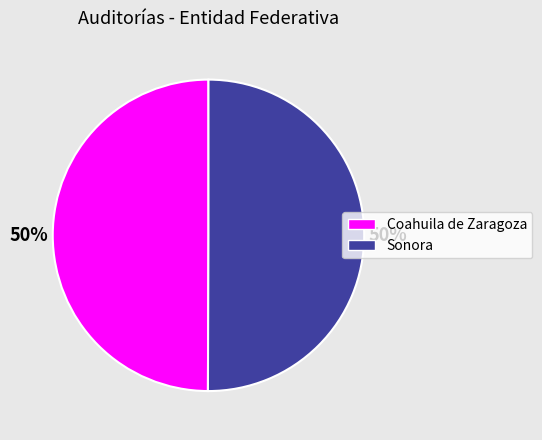

What percentage is the Sonora slice, to the nearest percent?

50%